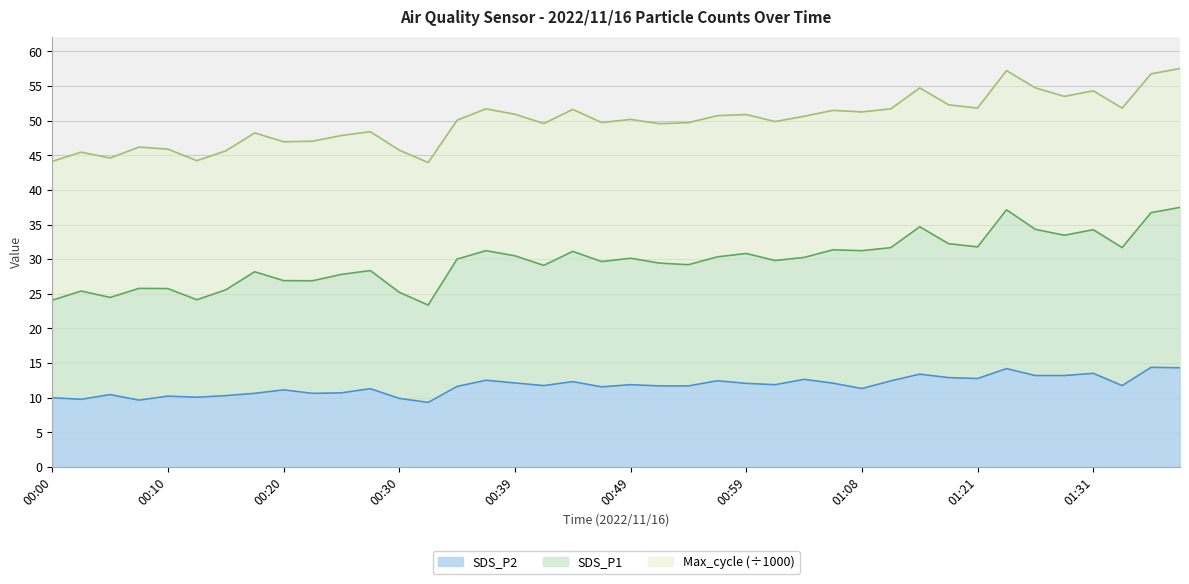

True or false: SDS_P1 has a value of 14.2 at 01:31.

False